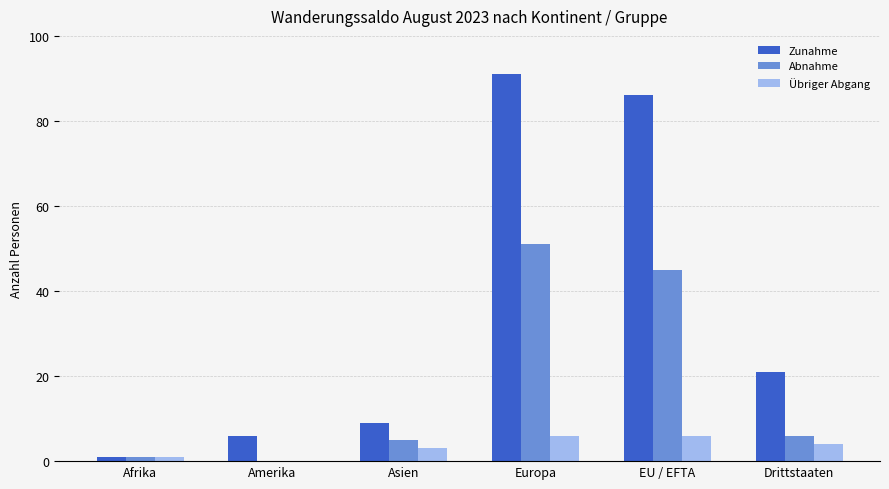

The value of Übriger Abgang at Europa is 6. True or false?

True